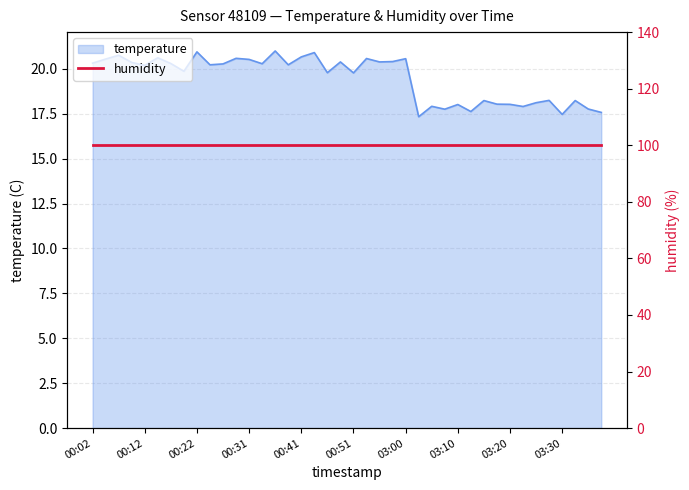

How many values are below 20?

18